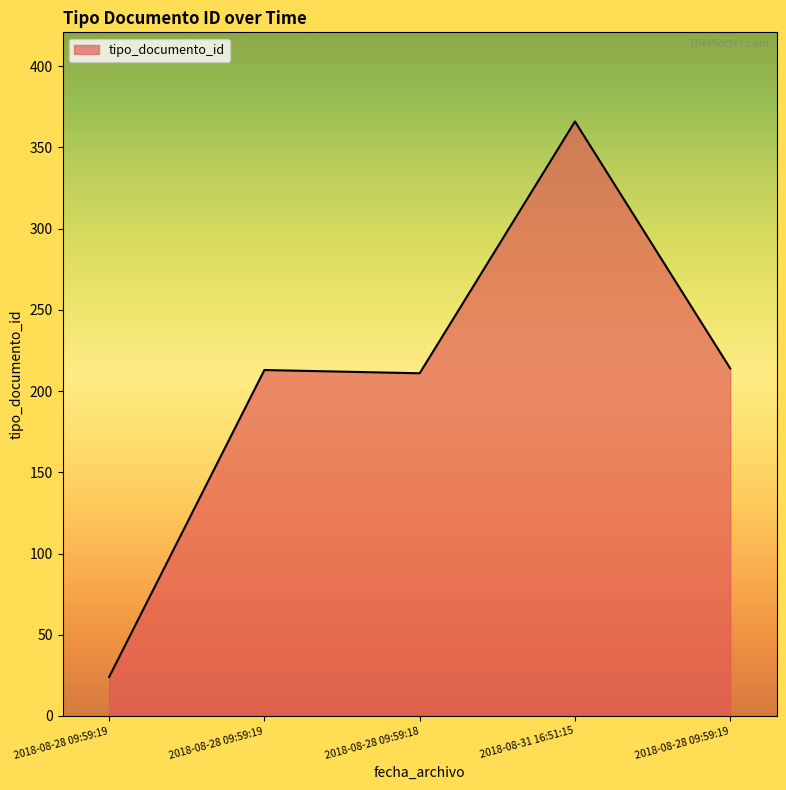

Does the chart display data point markers on the line(s)?

No